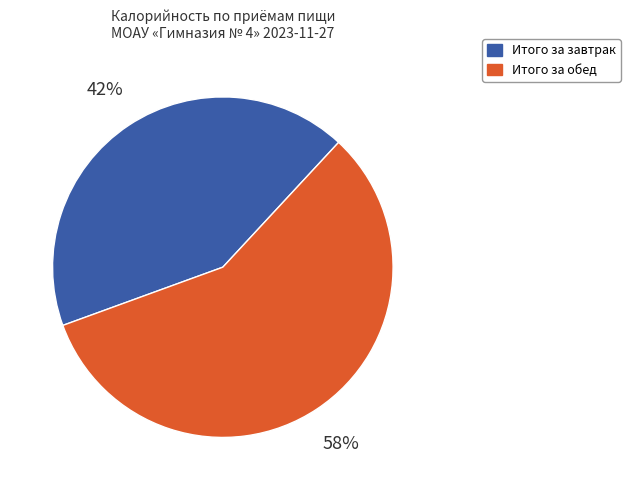

To the nearest percent, what percentage of the pie is Итого за обед?

58%